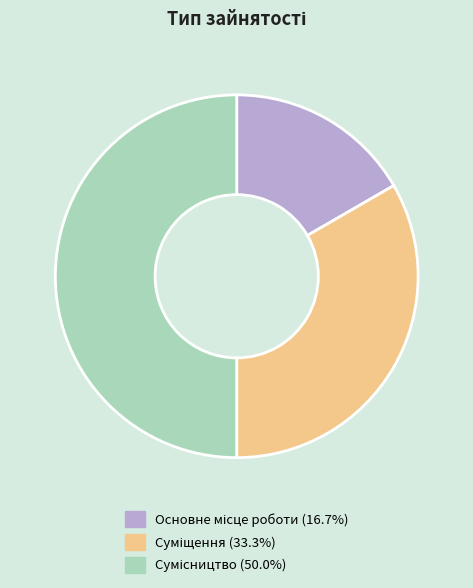

To the nearest percent, what portion does Сумісництво represent?

50%